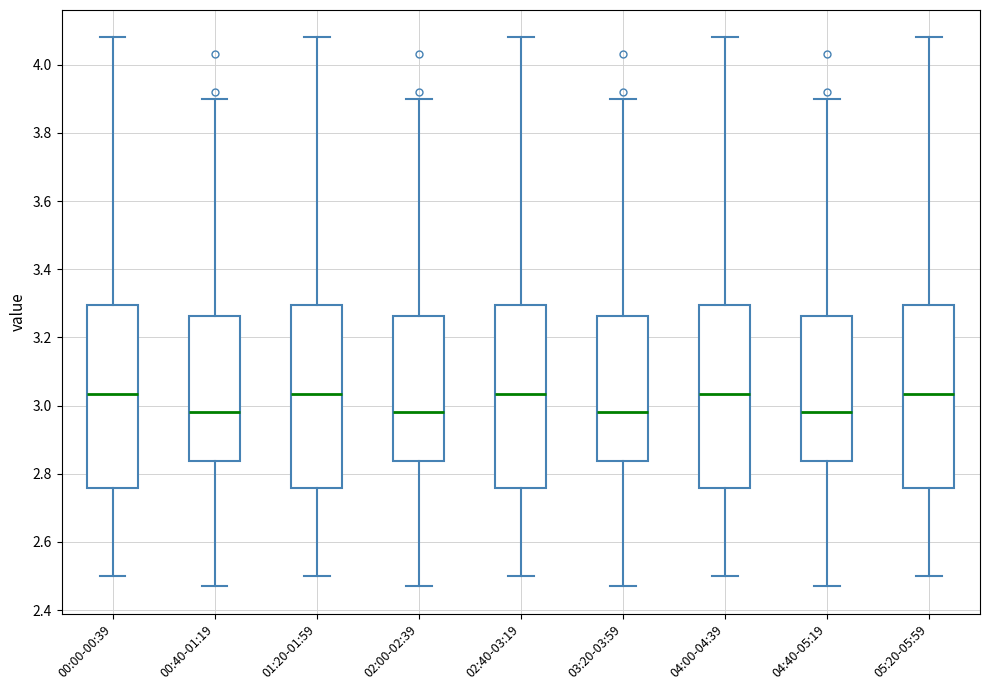

Reading left to right, read every box against the y-axis: the position of its median line, the range the box covers, and the ends of its whiskers. The values are not printed on the chart, so give them approximately, as read against the axis.

00:00-00:39: median 3.04, box 2.76 to 3.30, whiskers 2.50 to 4.08
00:40-01:19: median 2.98, box 2.84 to 3.26, whiskers 2.48 to 3.90
01:20-01:59: median 3.04, box 2.76 to 3.30, whiskers 2.50 to 4.08
02:00-02:39: median 2.98, box 2.84 to 3.26, whiskers 2.48 to 3.90
02:40-03:19: median 3.04, box 2.76 to 3.30, whiskers 2.50 to 4.08
03:20-03:59: median 2.98, box 2.84 to 3.26, whiskers 2.48 to 3.90
04:00-04:39: median 3.04, box 2.76 to 3.30, whiskers 2.50 to 4.08
04:40-05:19: median 2.98, box 2.84 to 3.26, whiskers 2.48 to 3.90
05:20-05:59: median 3.04, box 2.76 to 3.30, whiskers 2.50 to 4.08